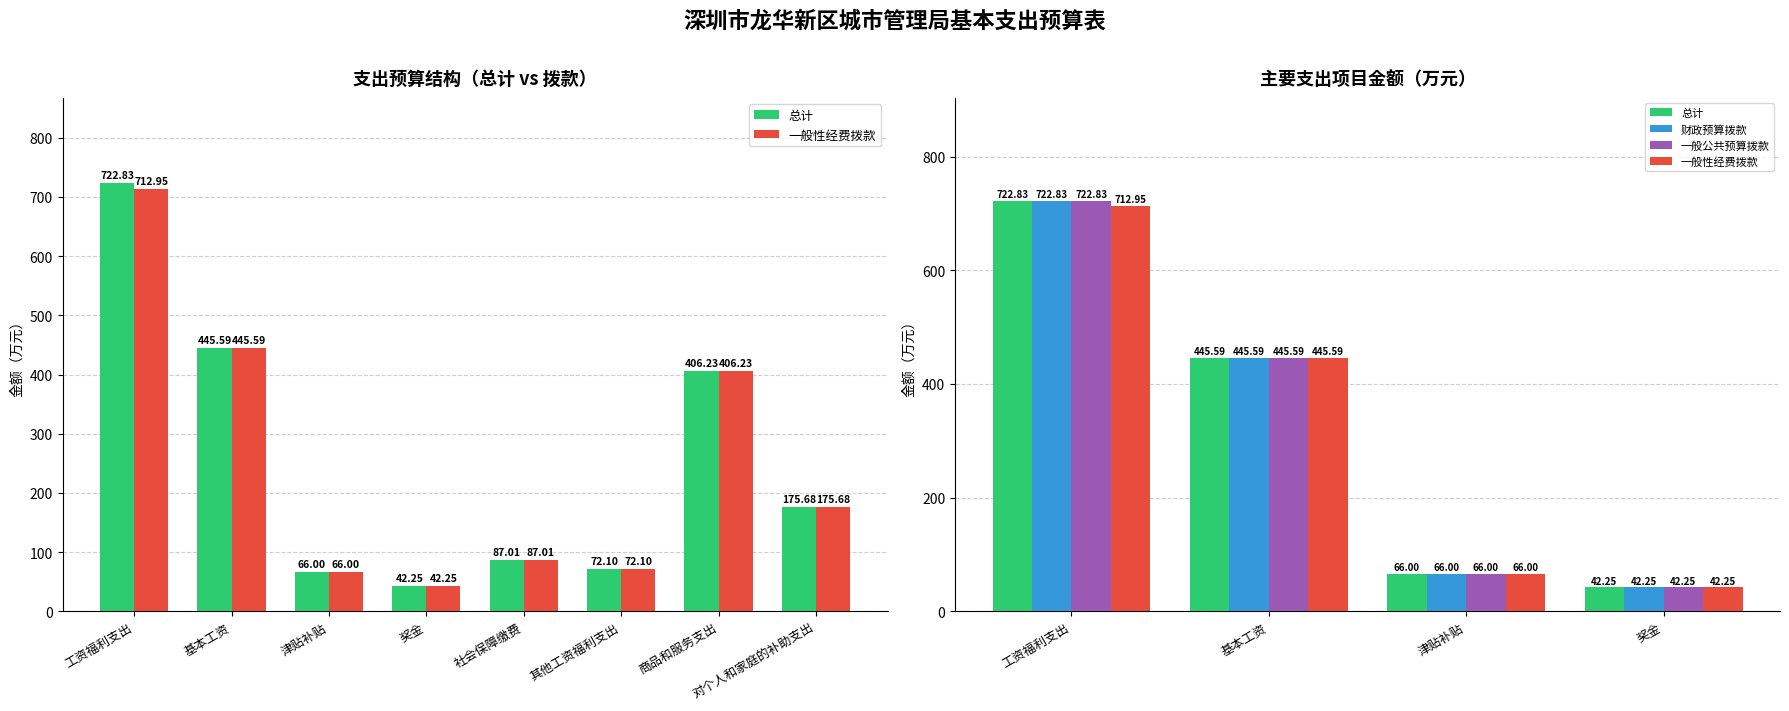

What position from the left is 工资福利支出?

1